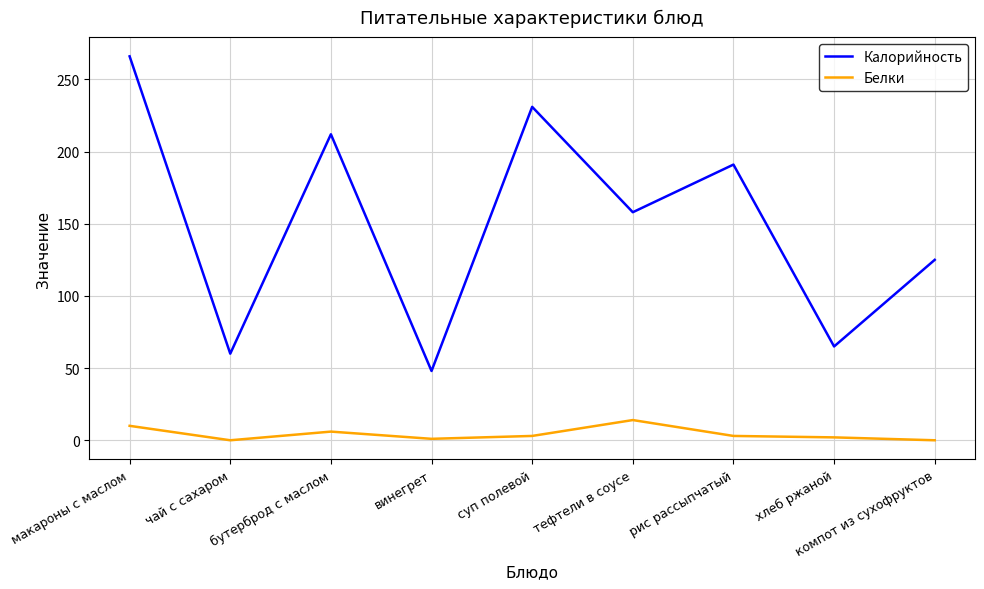

True or false: Белки and Калорийность cross at least once.

False